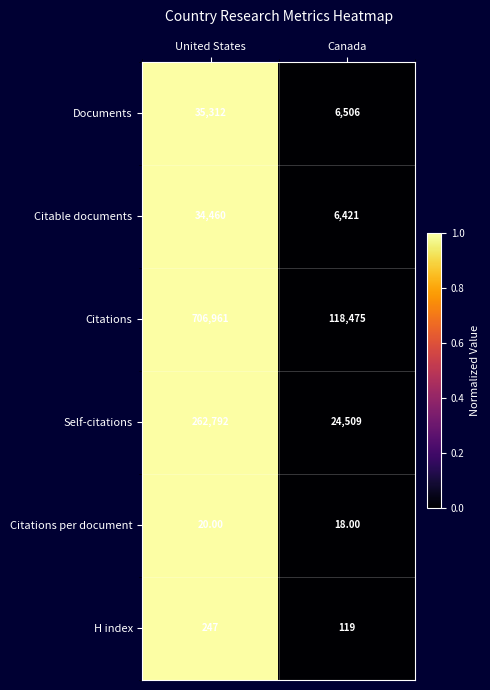

Which category has the highest value across all series?

United States